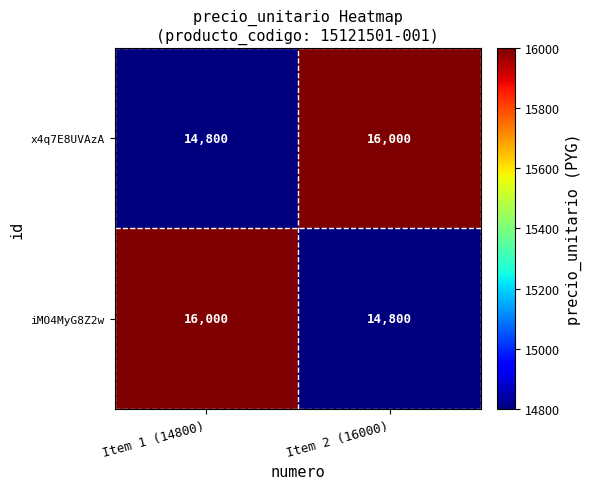

What is the smallest value displayed?

14800